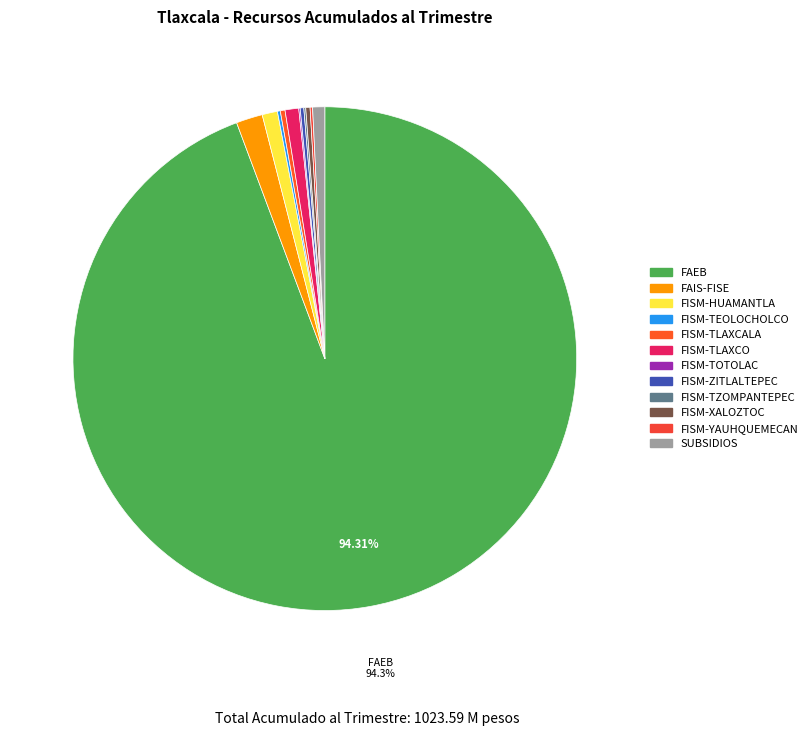

Approximately how many times larger is the value at SUBSIDIOS compared to FISM-HUAMANTLA?

0.8